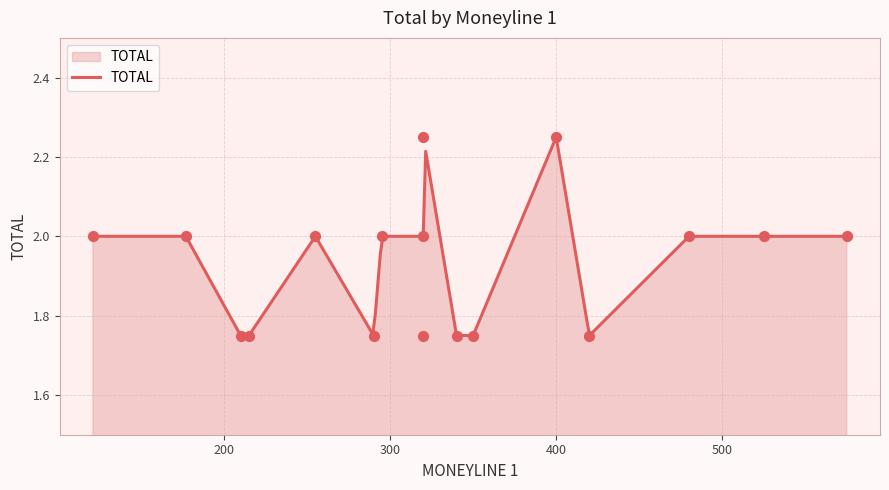

Which has a higher value, +420 or +575?

+575